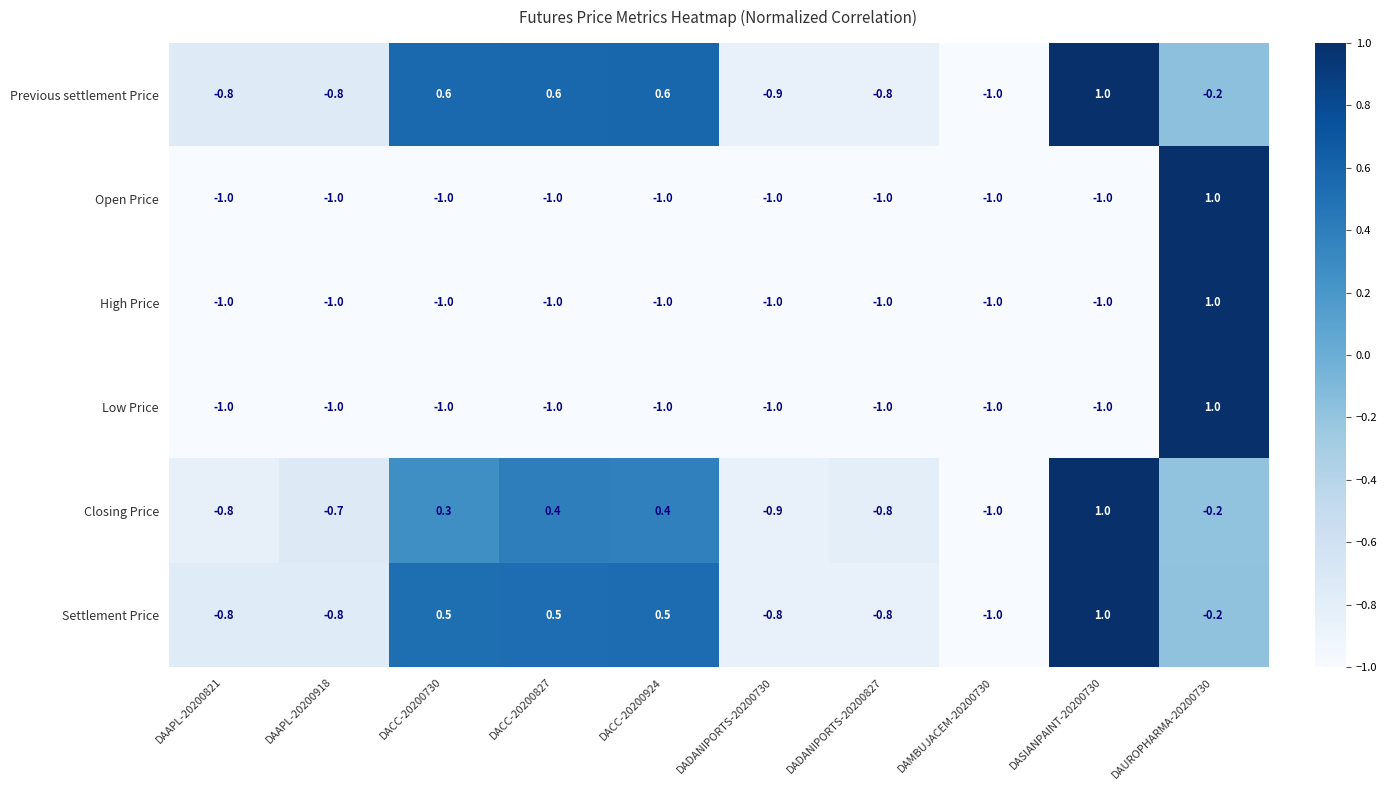

Where is Closing Price nearest to the value 0?

DAUROPHARMA-20200730